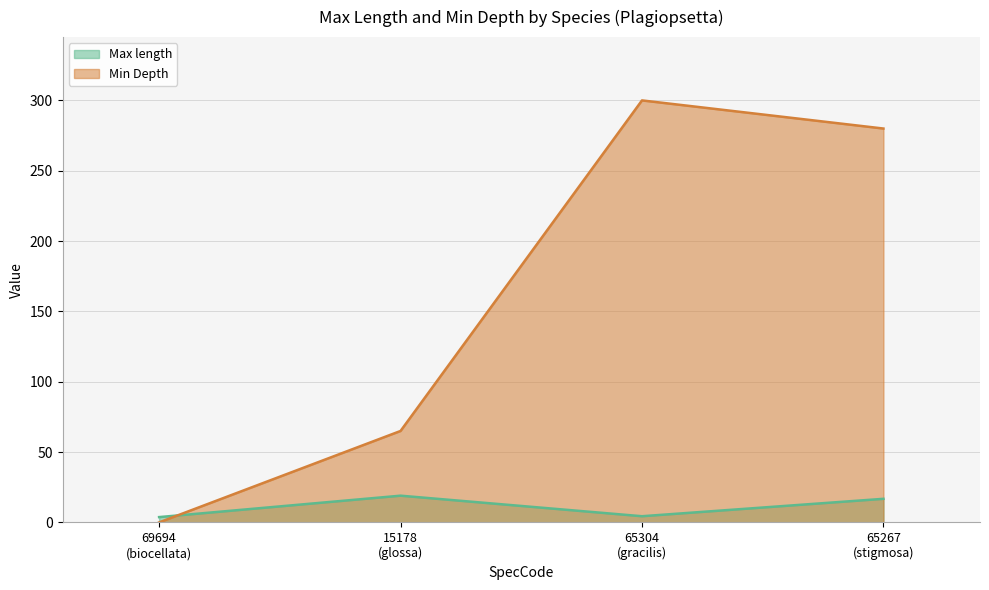

Which series has the largest total across all categories?

Min Depth